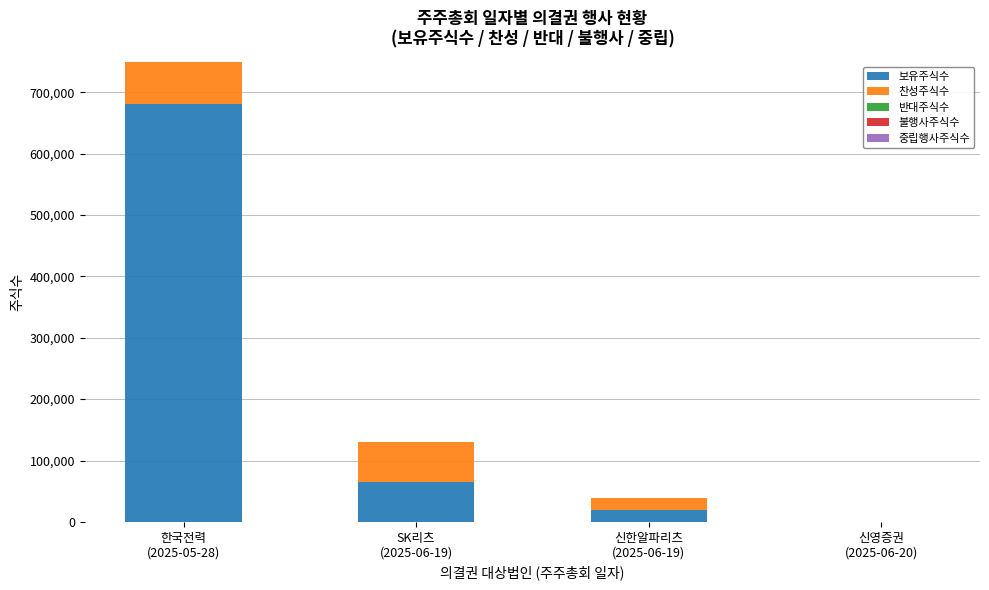

Between SK리츠
(2025-06-19) and 신영증권
(2025-06-20), which series saw the biggest shift?

보유주식수